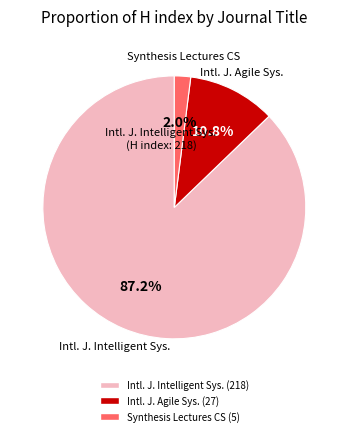

How many slices are in this pie chart?

3